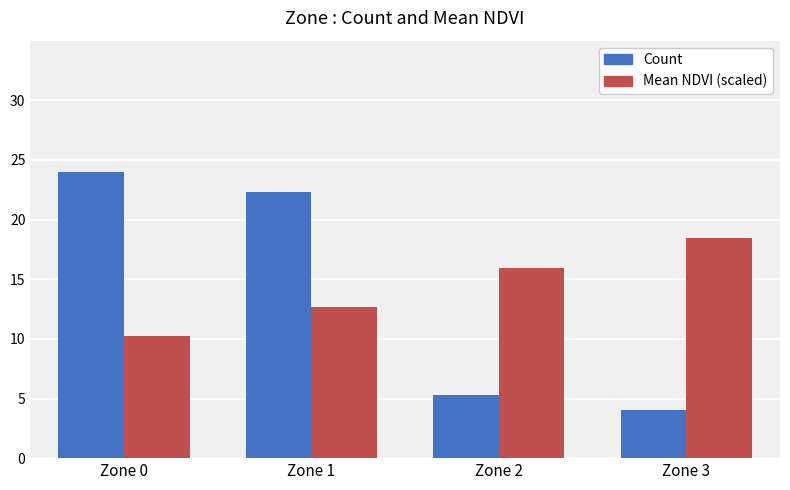

At which label does Count first exceed 22?

Zone 0